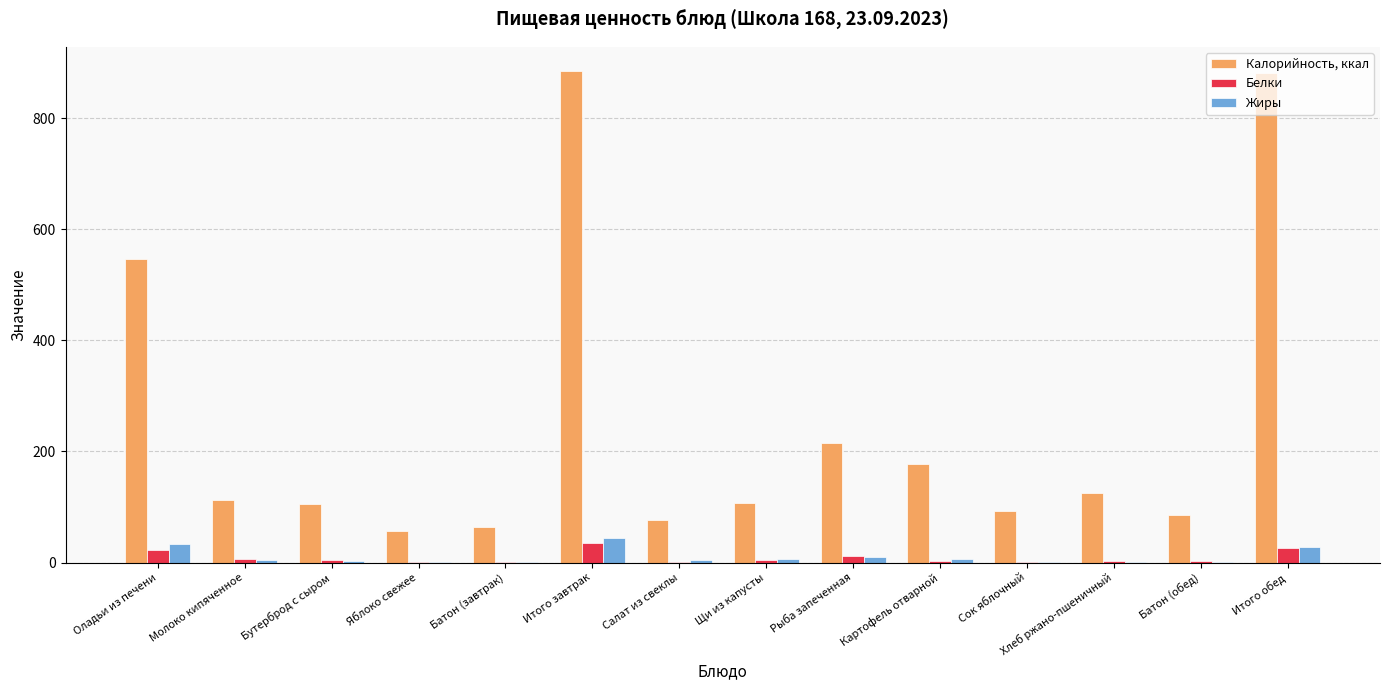

The Калорийность, ккал series shows 126.0 at Хлеб ржано-пшеничный. True or false?

True